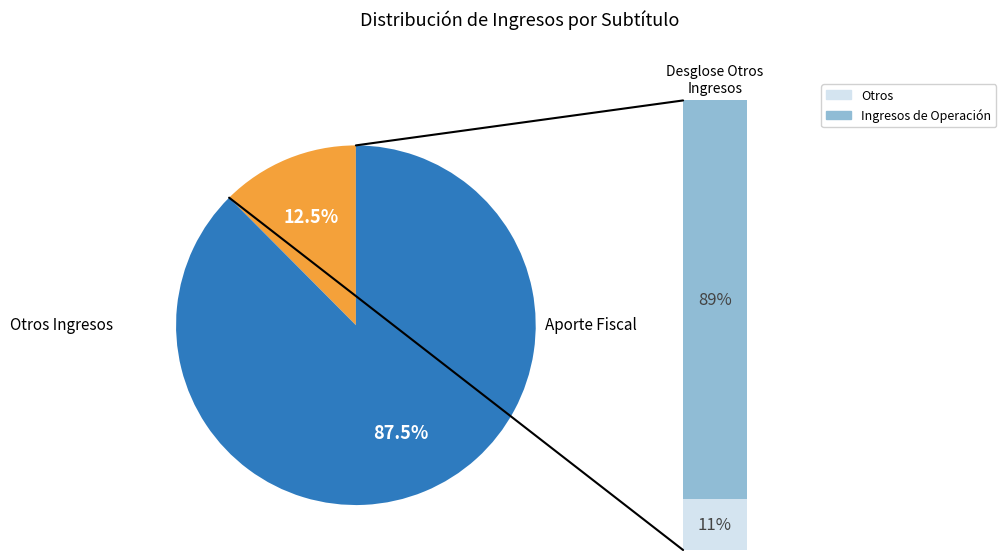

Is it true that INGRESOS DE OPERACIÓN is 25% of the pie?

False